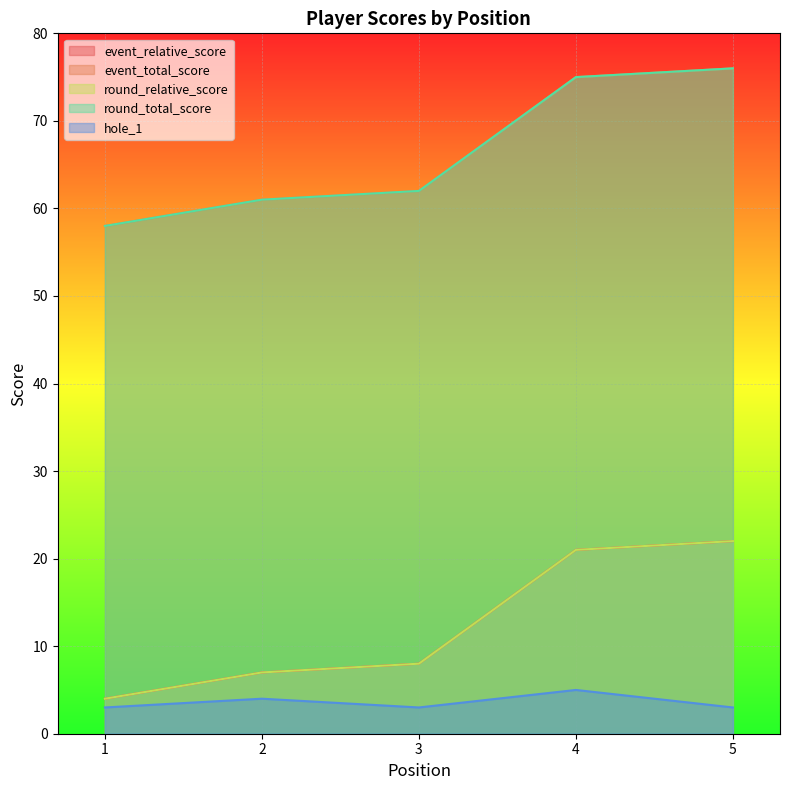

What is the value of the round_total_score point at the 5th from the left?

76